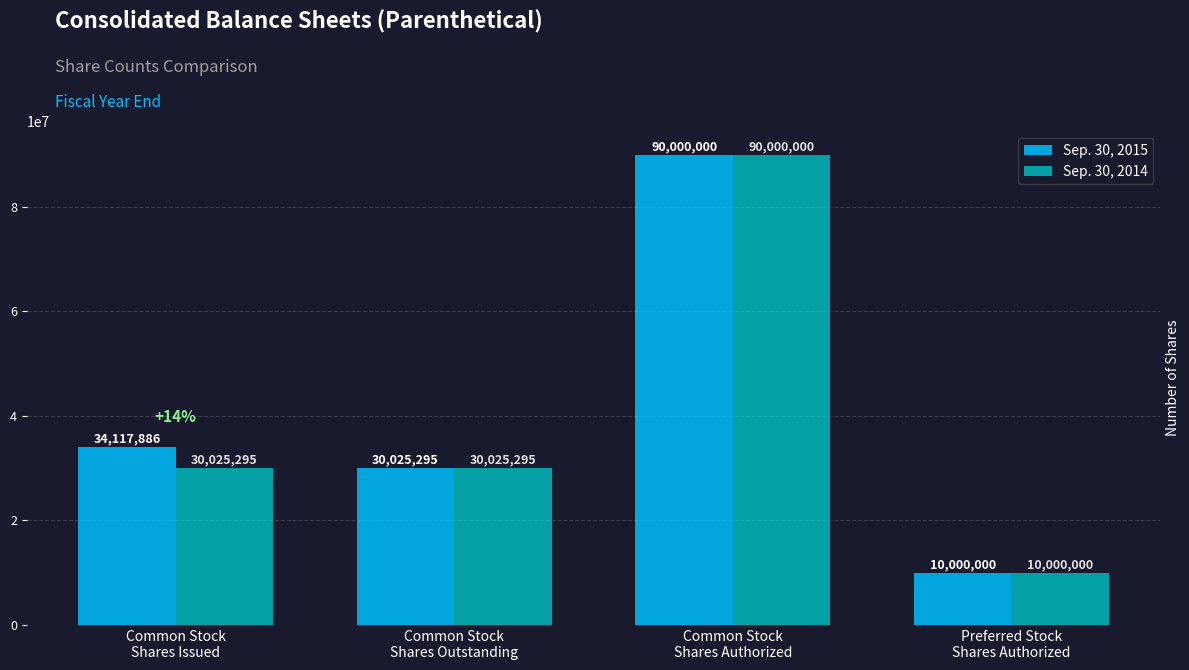

The Sep. 30, 2015 series shows 90000000 at Common Stock
Shares Authorized. True or false?

True